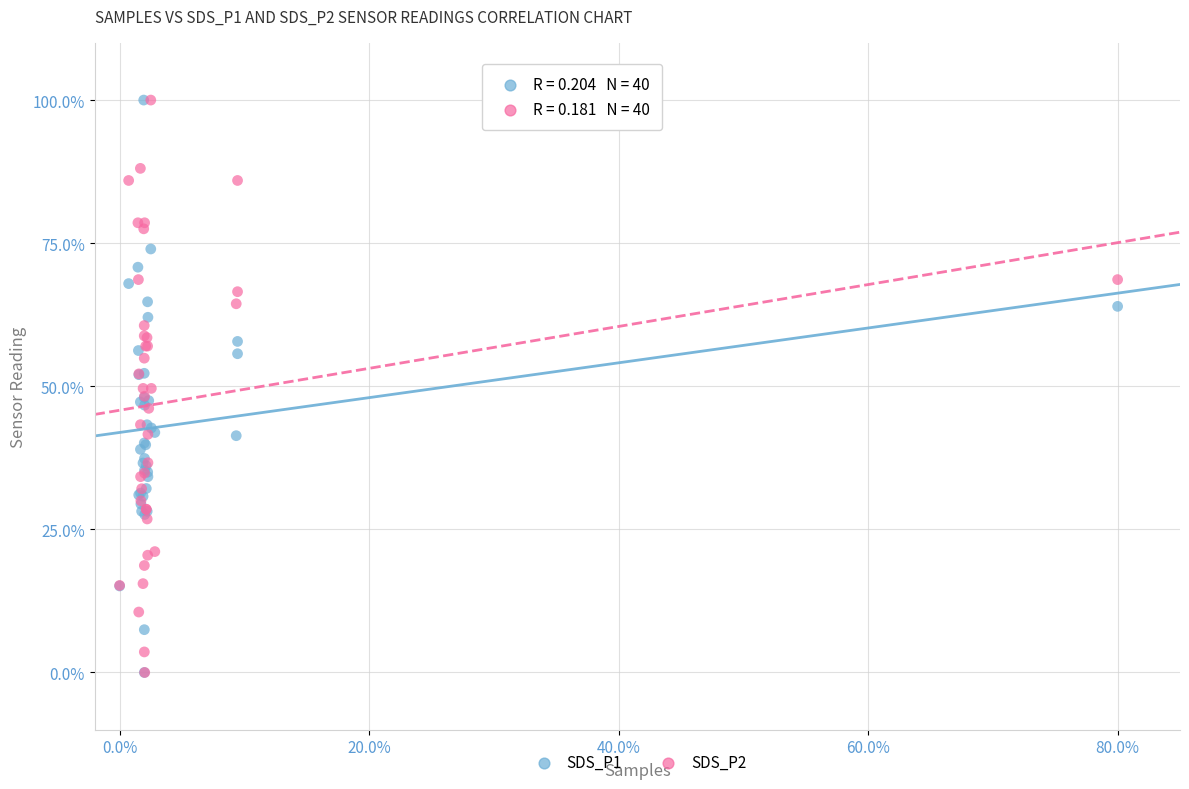

What are all the series names shown in the legend?

SDS_P1, SDS_P2